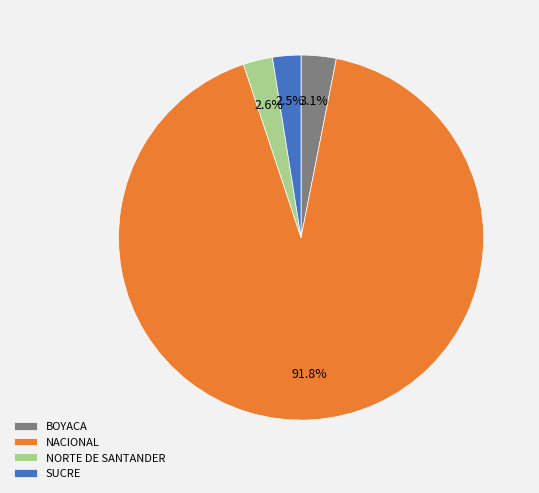

To the nearest percent, what is the difference between the largest and smallest slice percentages?

89%